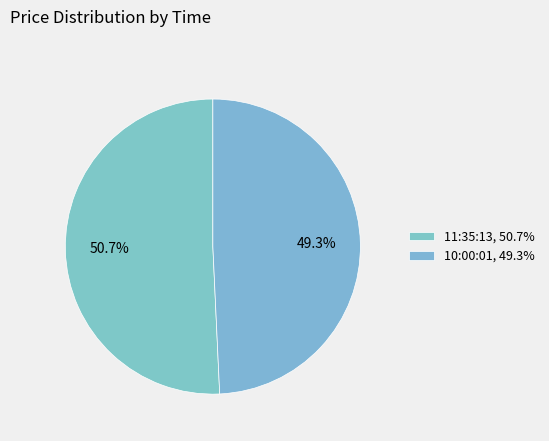

What percentage is the 11:35:13 slice, to the nearest percent?

51%